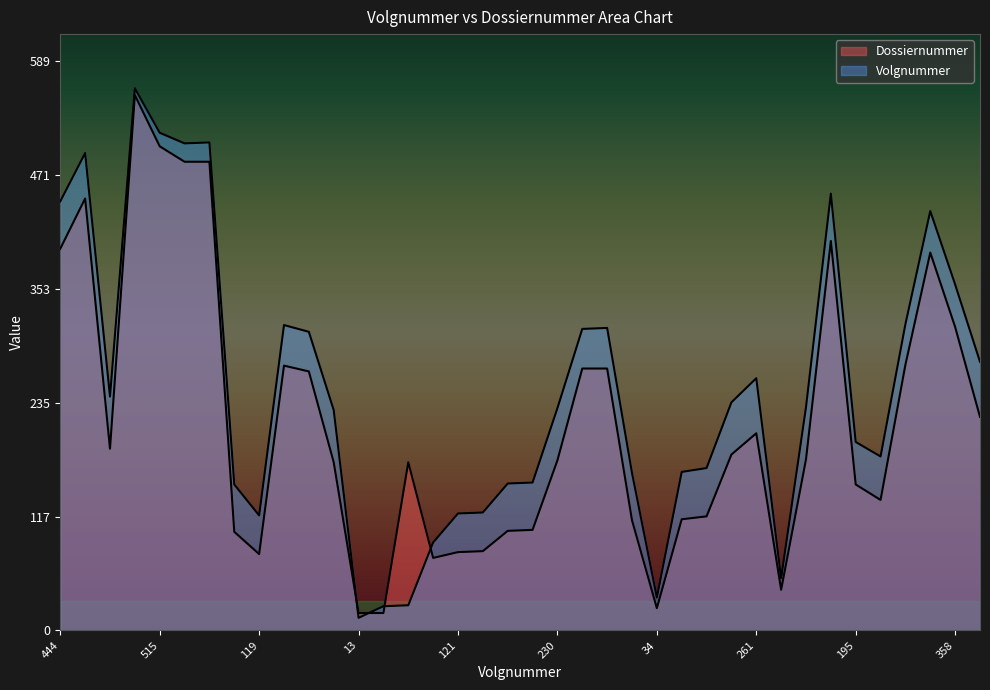

The value of Dossiernummer at 91 is 75. True or false?

True